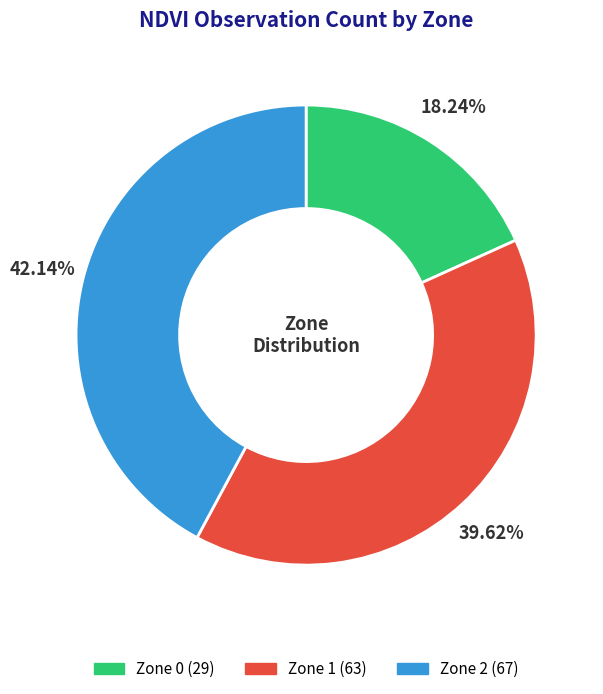

The Zone 0 slice represents 18% of the pie. True or false?

True